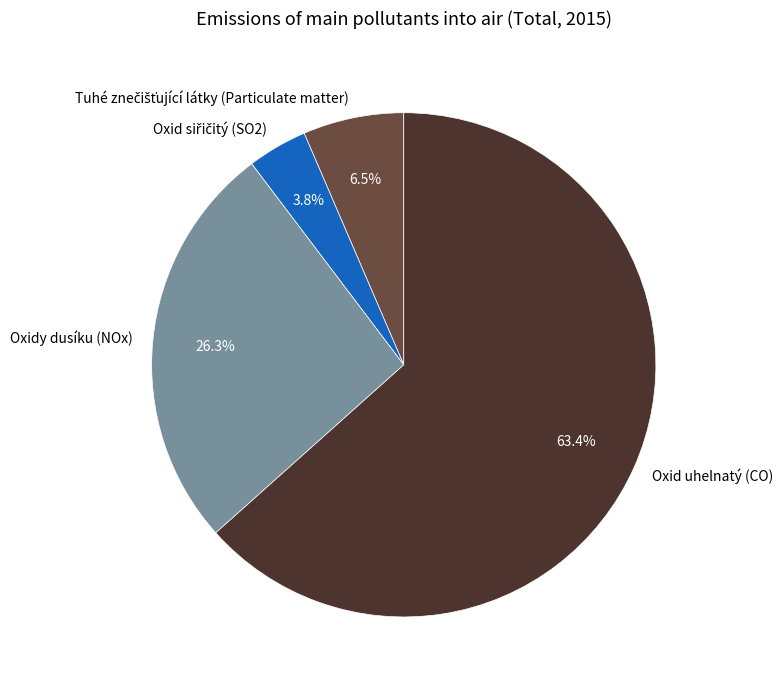

What is the largest slice in the pie chart?

Oxid uhelnatý (CO)